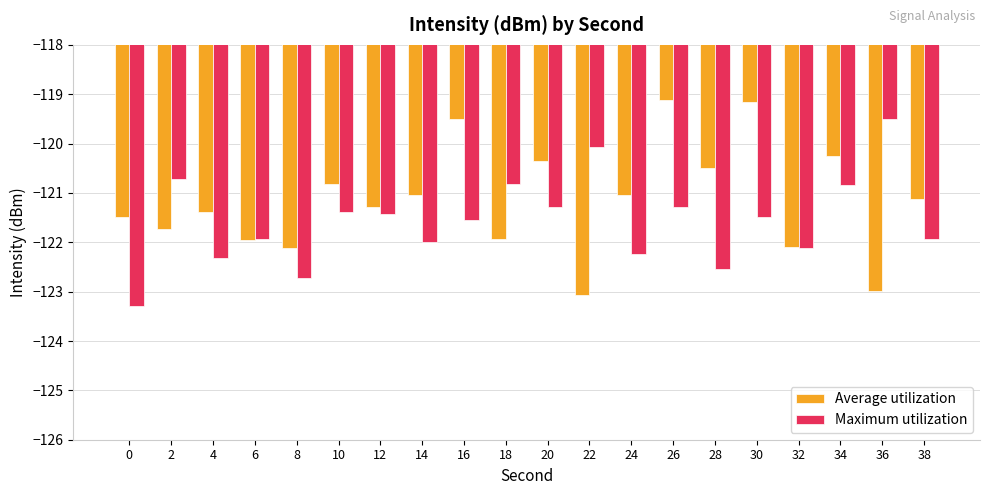

How many data points in Average utilization are less than -121?

13